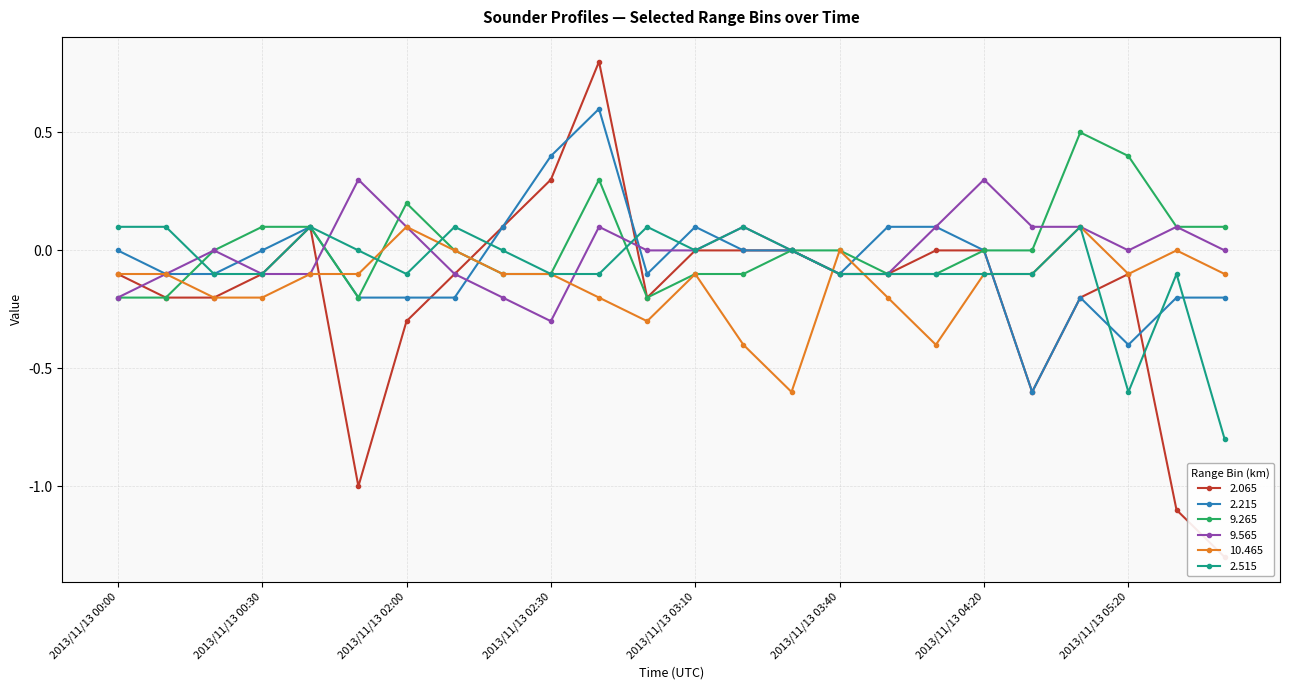

What is the label of the 7th point from the right?

2013/11/13 04:10